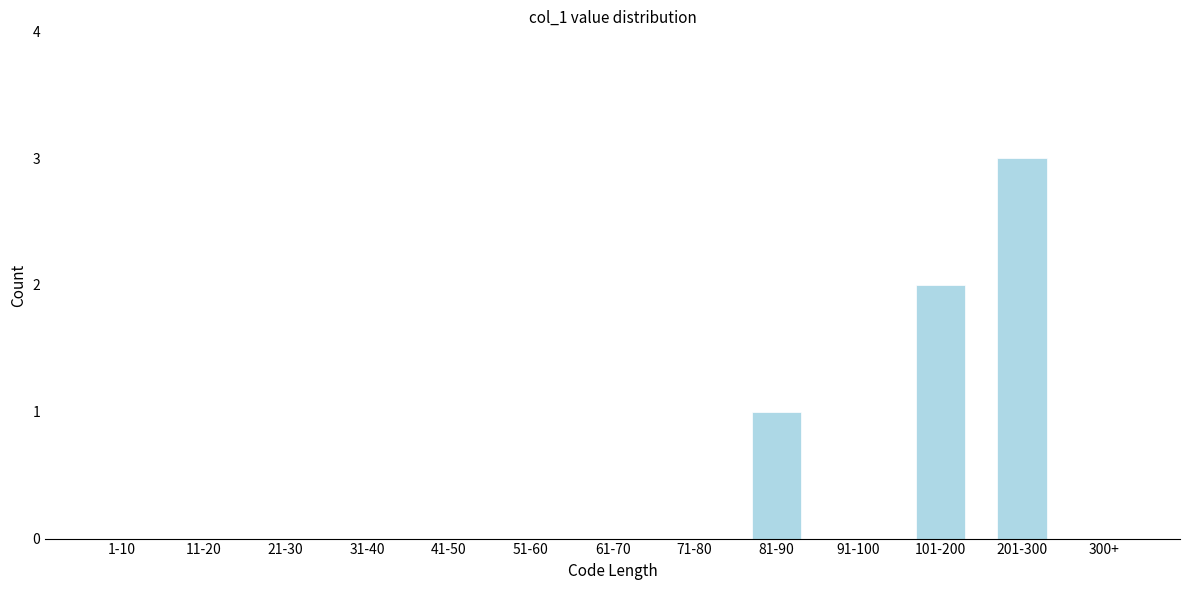

Reading left to right, transcribe all the data shown in this chart.

1-10=0	11-20=0	21-30=0	31-40=0	41-50=0	51-60=0	61-70=0	71-80=0	81-90=1	91-100=0	101-200=2	201-300=3	300+=0